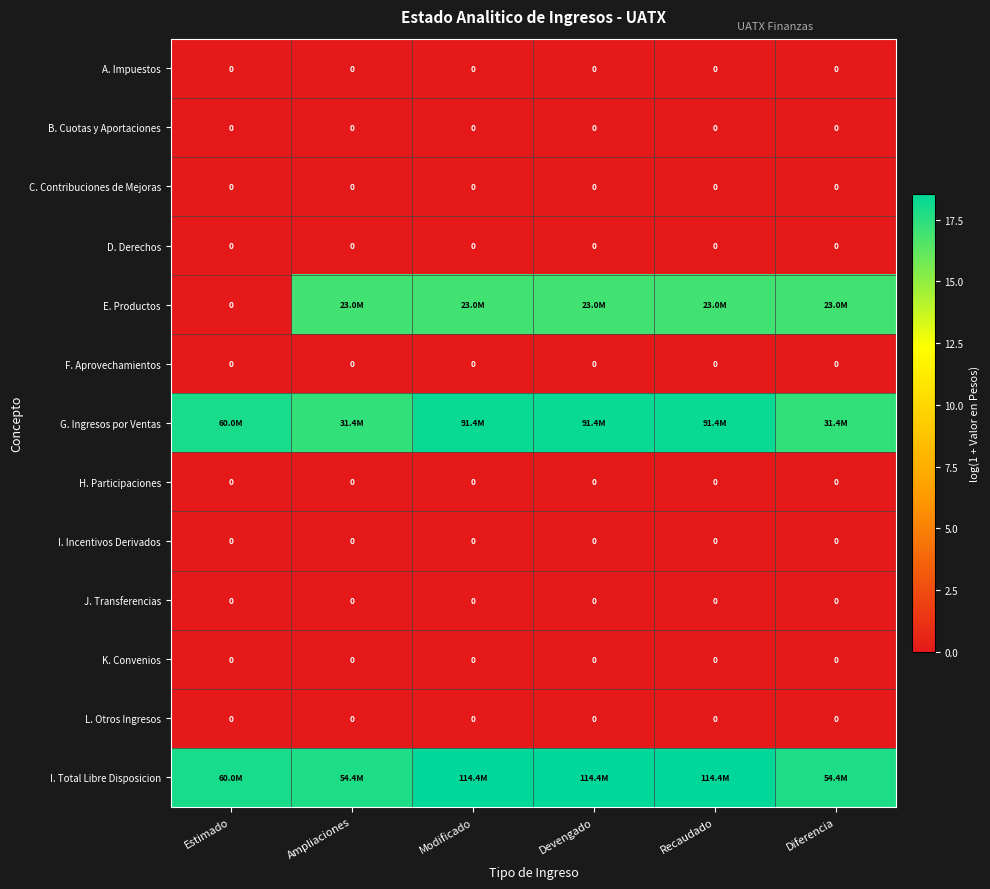

At Diferencia, list the series in order from largest to smallest.

I. Total Libre Disposicion, G. Ingresos por Ventas, E. Productos, A. Impuestos, B. Cuotas y Aportaciones, C. Contribuciones de Mejoras, D. Derechos, F. Aprovechamientos, H. Participaciones, I. Incentivos Derivados, J. Transferencias, K. Convenios, L. Otros Ingresos